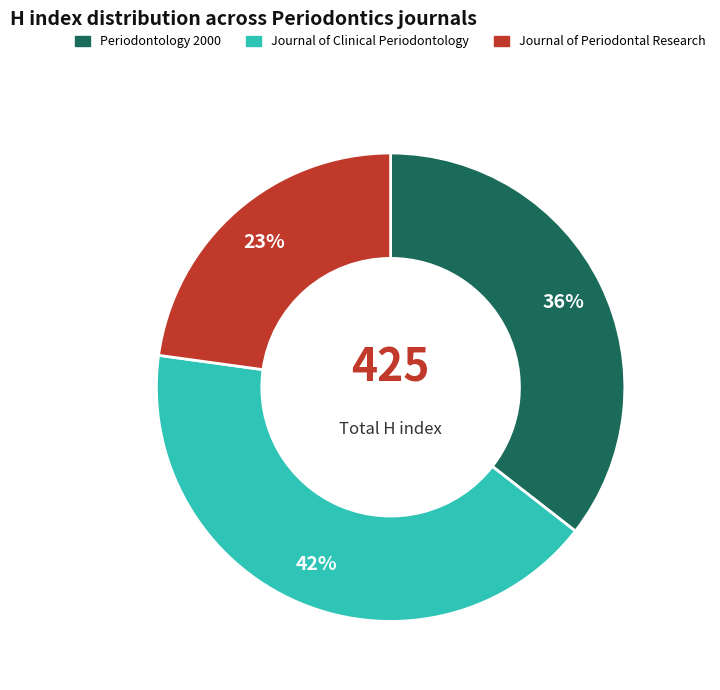

How many slices are in this pie chart?

3